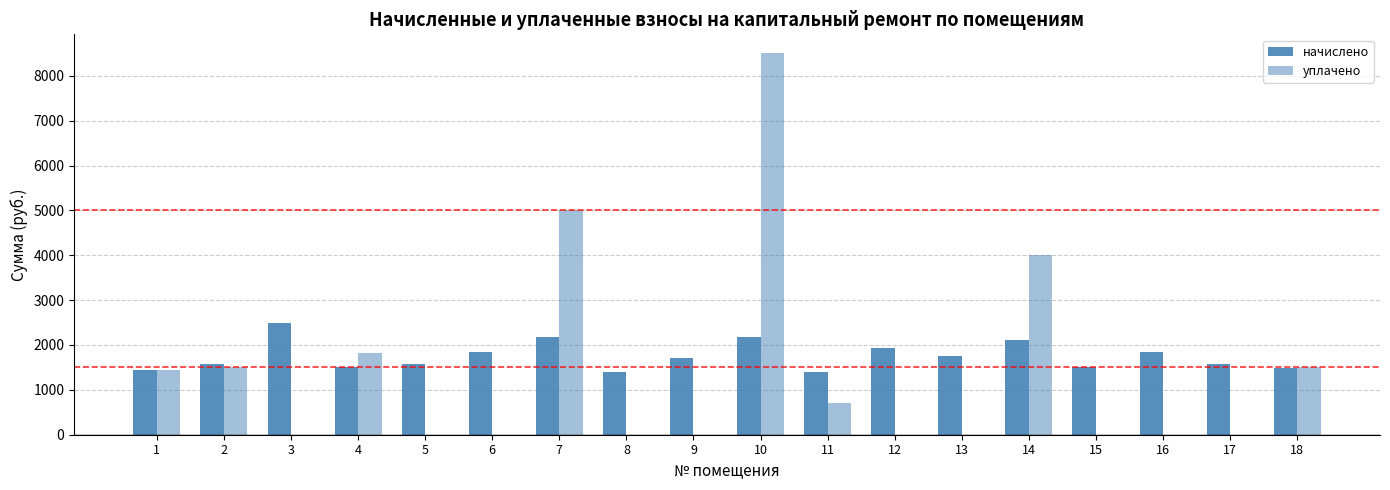

Reading right to left, transcribe all the data shown in this chart.

начислено: 1479.9	1585.3	1854.1	1507.1	2119.4	1745.2	1925.5	1405.0	2180.7	1701.0	1405.0	2180.7	1854.1	1568.3	1513.9	2486.9	1575.1	1449.2
уплачено: 1500.0	0.0	0.0	0.0	4000.0	0.0	0.0	702.5	8500.0	0.0	0.0	5000.0	0.0	0.0	1815.6	0.0	1500.0	1449.2